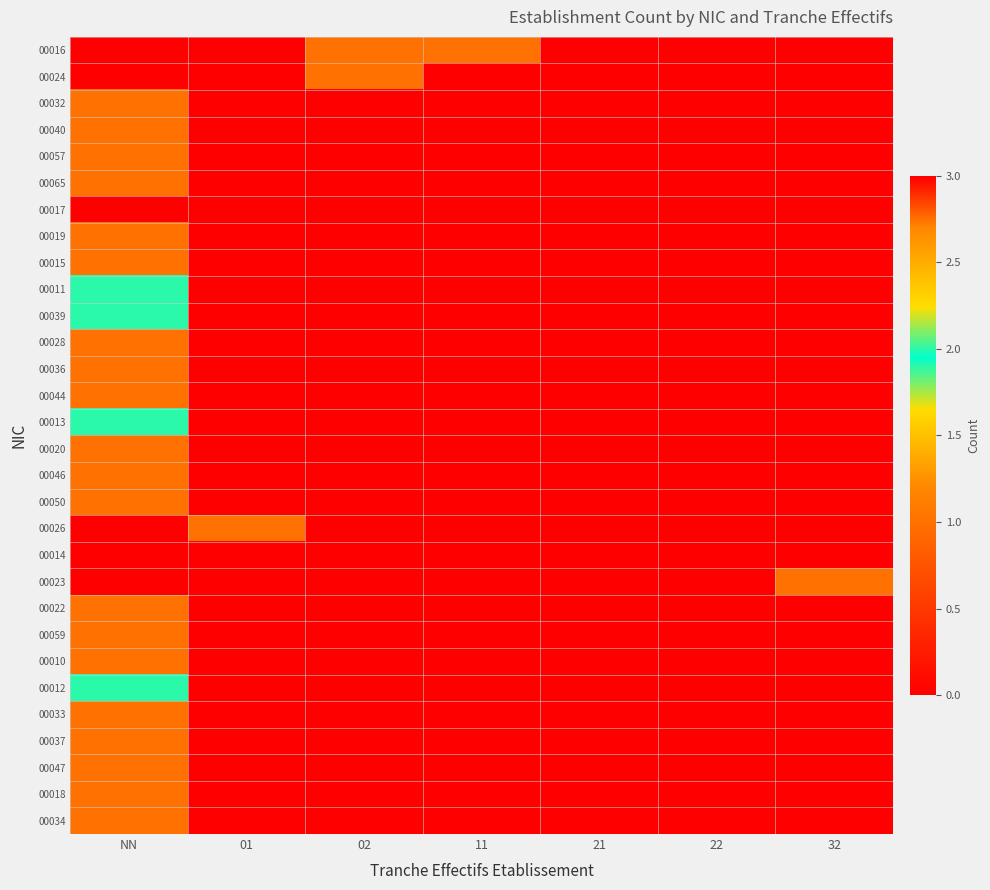

Reading left to right, list all the values displayed in this chart.

00016: NN=0	01=0	02=1	11=1	21=0	22=0	32=0
00024: NN=0	01=0	02=1	11=0	21=0	22=0	32=0
00032: NN=1	01=0	02=0	11=0	21=0	22=0	32=0
00040: NN=1	01=0	02=0	11=0	21=0	22=0	32=0
00057: NN=1	01=0	02=0	11=0	21=0	22=0	32=0
00065: NN=1	01=0	02=0	11=0	21=0	22=0	32=0
00017: NN=3	01=0	02=0	11=0	21=0	22=0	32=0
00019: NN=1	01=0	02=0	11=0	21=0	22=0	32=0
00015: NN=1	01=0	02=0	11=0	21=0	22=0	32=0
00011: NN=2	01=0	02=0	11=0	21=0	22=0	32=0
00039: NN=2	01=0	02=0	11=0	21=0	22=0	32=0
00028: NN=1	01=0	02=0	11=0	21=0	22=0	32=0
00036: NN=1	01=0	02=0	11=0	21=0	22=0	32=0
00044: NN=1	01=0	02=0	11=0	21=0	22=0	32=0
00013: NN=2	01=0	02=0	11=0	21=0	22=0	32=0
00020: NN=1	01=0	02=0	11=0	21=0	22=0	32=0
00046: NN=1	01=0	02=0	11=0	21=0	22=0	32=0
00050: NN=1	01=0	02=0	11=0	21=0	22=0	32=0
00026: NN=0	01=1	02=0	11=0	21=0	22=0	32=0
00014: NN=3	01=0	02=0	11=0	21=0	22=0	32=0
00023: NN=0	01=0	02=0	11=0	21=0	22=0	32=1
00022: NN=1	01=0	02=0	11=0	21=0	22=0	32=0
00059: NN=1	01=0	02=0	11=0	21=0	22=0	32=0
00010: NN=1	01=0	02=0	11=0	21=0	22=0	32=0
00012: NN=2	01=0	02=0	11=0	21=0	22=0	32=0
00033: NN=1	01=0	02=0	11=0	21=0	22=0	32=0
00037: NN=1	01=0	02=0	11=0	21=0	22=0	32=0
00047: NN=1	01=0	02=0	11=0	21=0	22=0	32=0
00018: NN=1	01=0	02=0	11=0	21=0	22=0	32=0
00034: NN=1	01=0	02=0	11=0	21=0	22=0	32=0